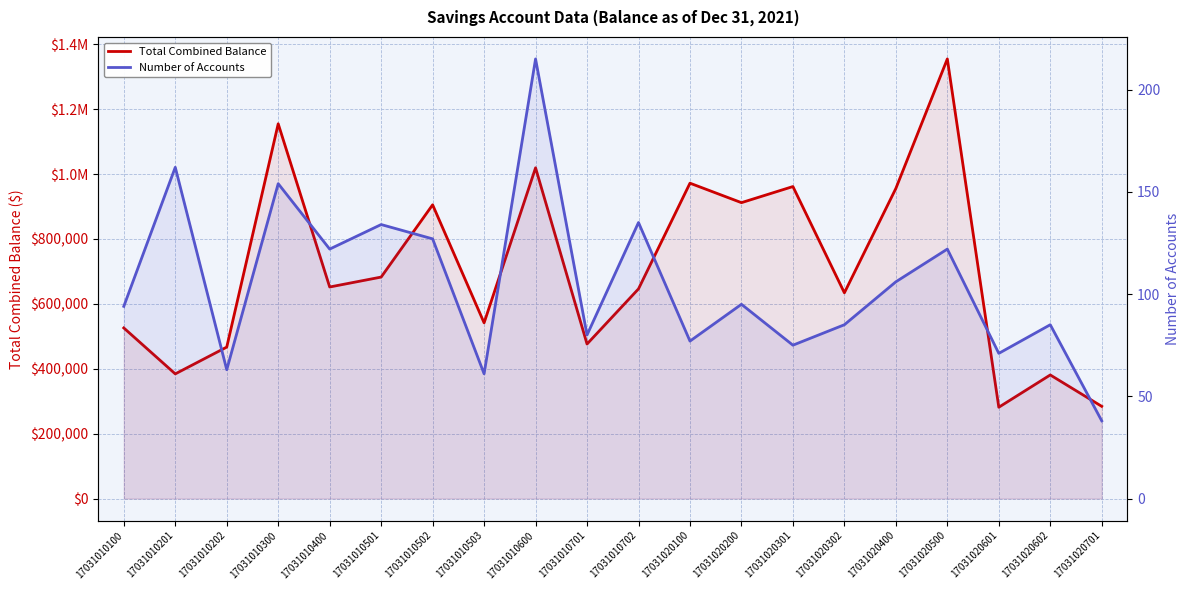

True or false: Number of Accounts and Total Combined Balance intersect in this chart.

False